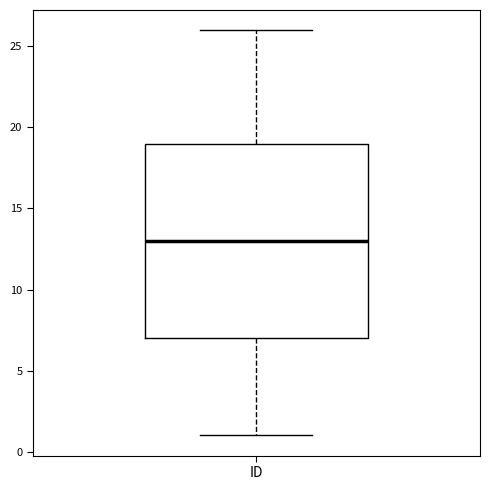

Read this box plot against the y-axis: the position of the median line, the range covered by the box, and the ends of both whiskers. The values are not printed on the chart, so give them approximately, as read against the axis.

median 13, box 7 to 19, whiskers 1 to 26